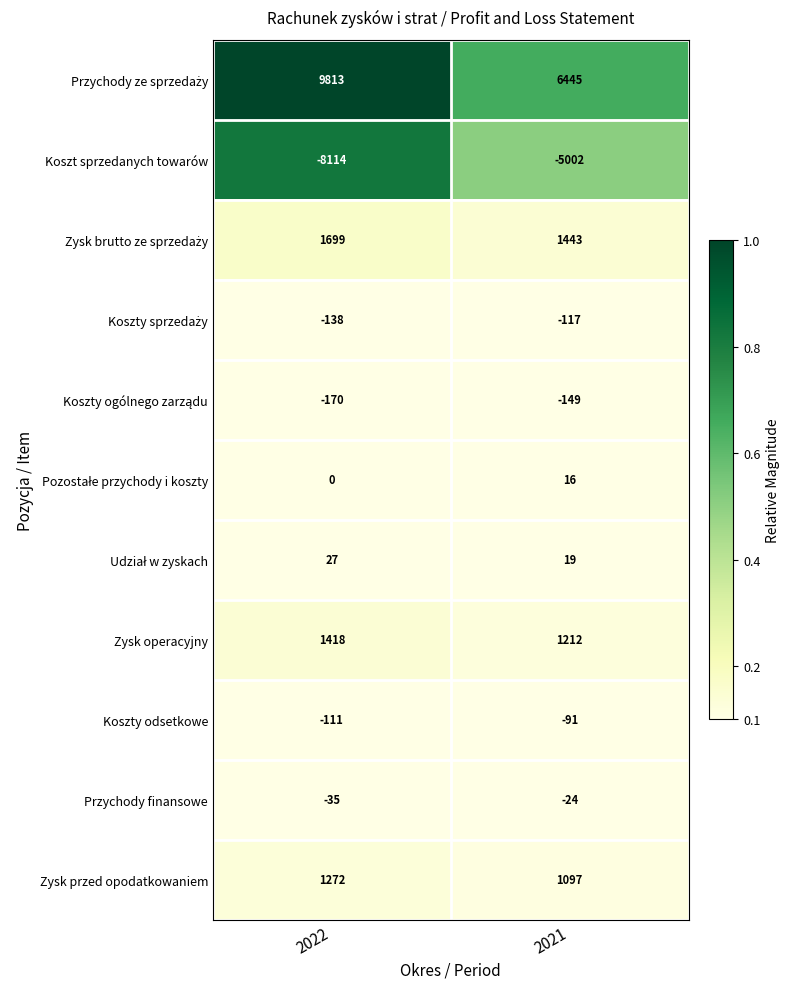

What is the spread (max minus min) of values at 2022?

17927